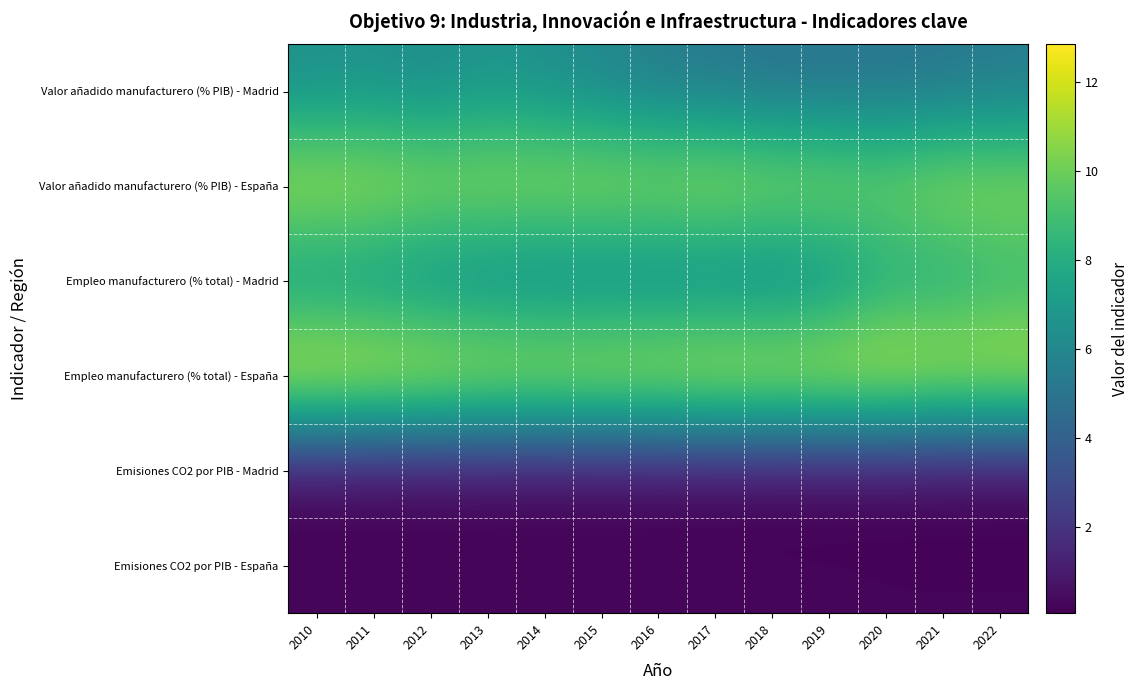

Reading left to right, extract all data points from this chart.

Valor añadido manufacturero (% PIB) - Madrid: 2010=6.4	2011=6.6	2012=6.2	2013=6.7	2014=6.4	2015=6.0	2016=5.5	2017=5.2	2018=5.0	2019=5.0	2020=5.0	2021=5.1	2022=5.4
Valor añadido manufacturero (% PIB) - España: 2010=11.5	2011=11.4	2012=11.1	2013=11.1	2014=11.2	2015=11.3	2016=11.2	2017=11.5	2018=11.1	2019=10.9	2020=10.5	2021=11.1	2022=11.0
Empleo manufacturero (% total) - Madrid: 2010=6.6	2011=6.4	2012=6.0	2013=5.7	2014=5.5	2015=5.5	2016=5.5	2017=5.5	2018=5.4	2019=6.0	2020=7.4	2021=7.5	2022=8.1
Empleo manufacturero (% total) - España: 2010=12.8	2011=12.8	2012=12.6	2013=12.4	2014=12.3	2015=12.4	2016=12.4	2017=12.7	2018=12.7	2019=12.6	2020=12.7	2021=12.3	2022=12.2
Emisiones CO2 por PIB - Madrid: 2010=0.1	2011=0.1	2012=0.1	2013=0.1	2014=0.1	2015=0.1	2016=0.1	2017=0.1	2018=0.1	2019=0.1	2020=0.1	2021=0.1	2022=0.1
Emisiones CO2 por PIB - España: 2010=0.3	2011=0.3	2012=0.3	2013=0.3	2014=0.3	2015=0.3	2016=0.3	2017=0.3	2018=0.3	2019=0.2	2020=0.2	2021=0.2	2022=0.2